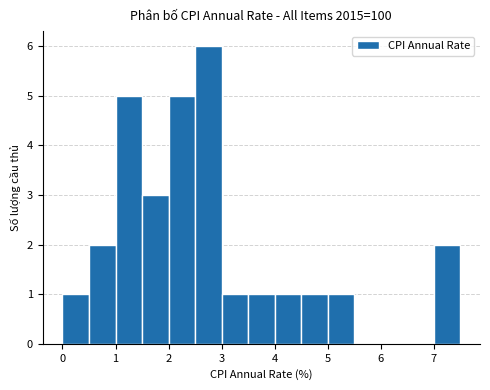

What is the height of the bar covering 7.0 to 7.5 on the x-axis? The values are not printed on the chart, so give them approximately, as read against the axis.

2